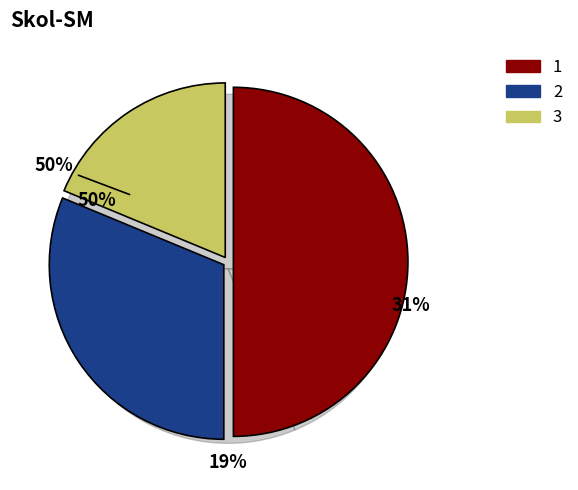

What percentage is the 2 slice, to the nearest percent?

31%